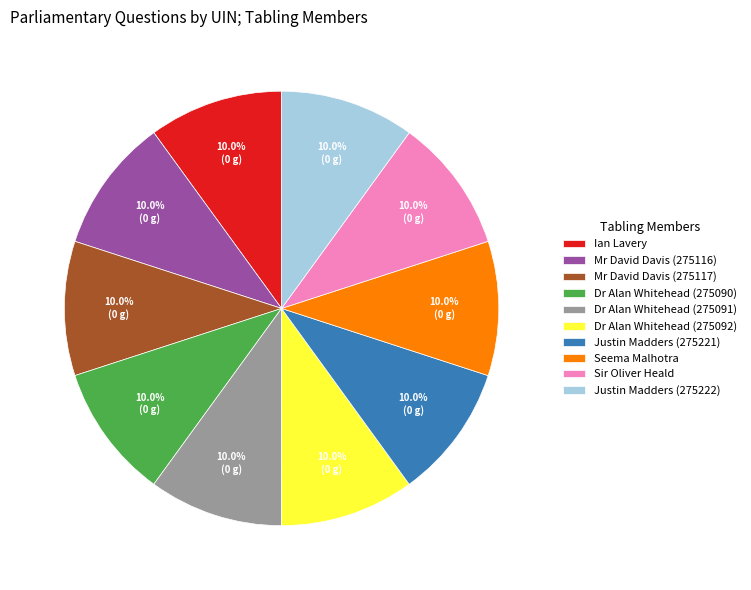

How many segments does this pie chart have?

10